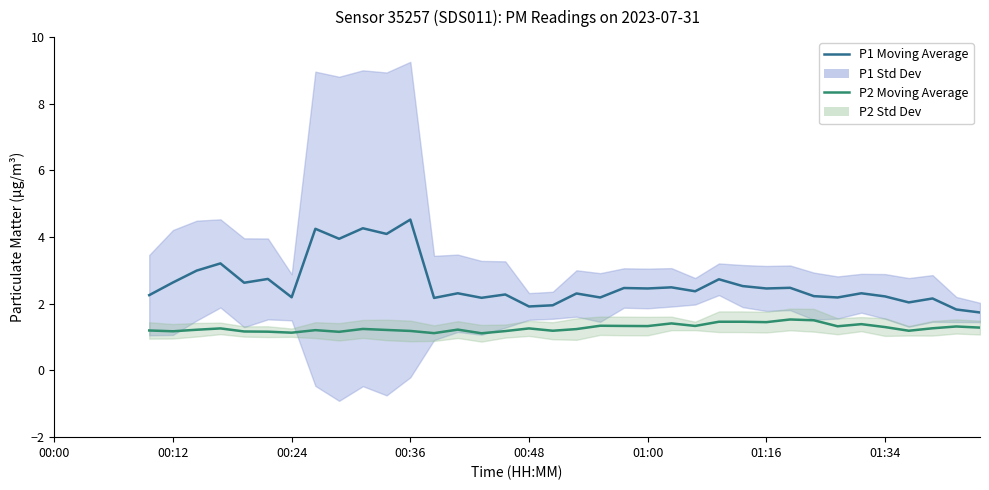

The value of P1 Moving Average at 13 is 4.3. True or false?

True